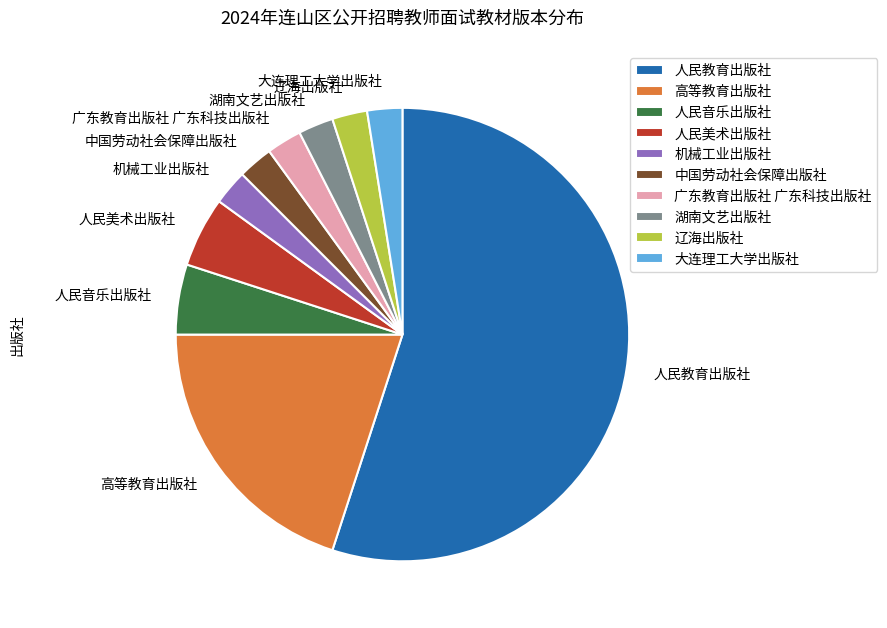

Does any single category account for the majority?

Yes